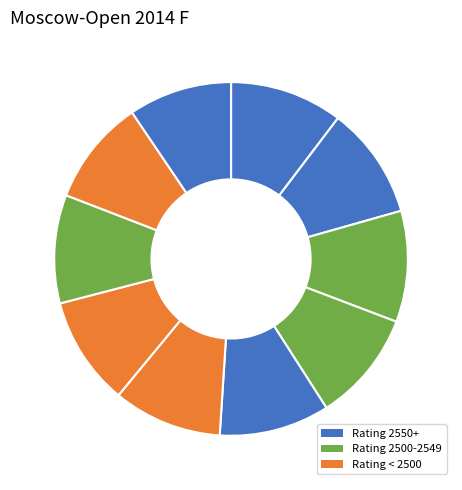

How many segments does this pie chart have?

10